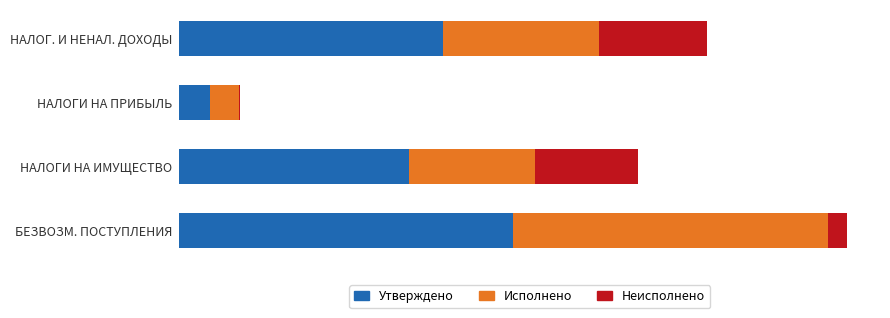

List the series in order of their overall mean, highest first.

Утверждено, Исполнено, Неисполнено